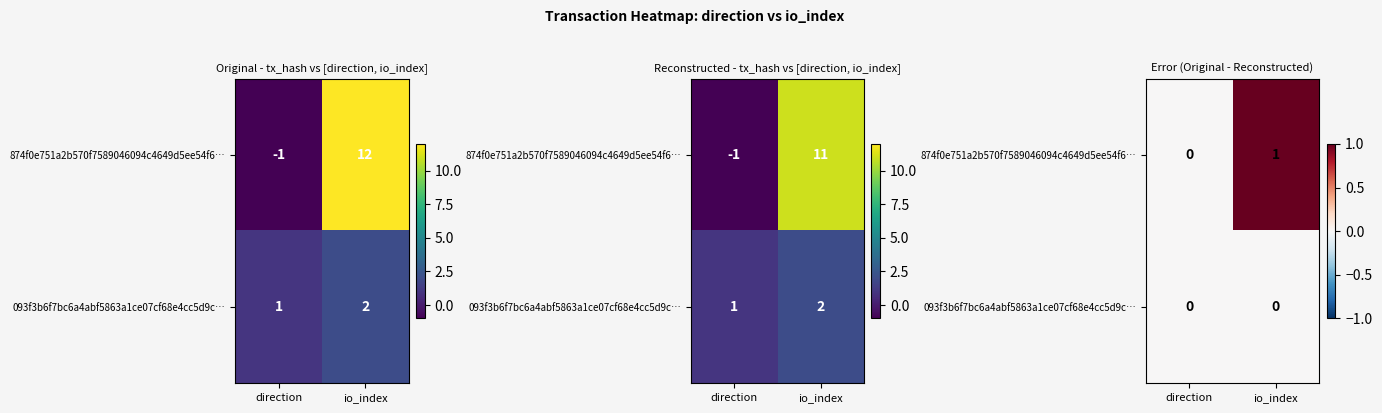

List the labels in order of 874f0e751a2b570f7589046094c4649d5ee54f6… value, smallest first.

direction, io_index